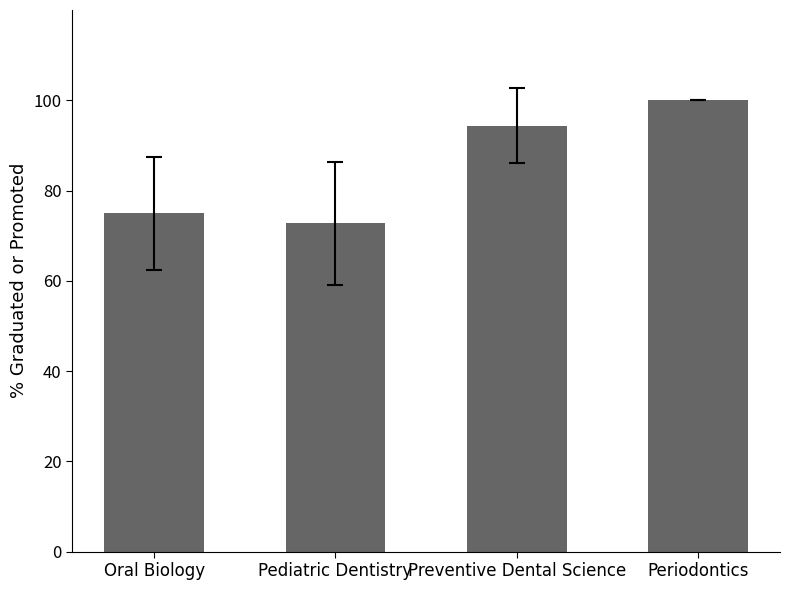

Rank the categories by value from lowest to highest.

Pediatric Dentistry, Oral Biology, Preventive Dental Science, Periodontics